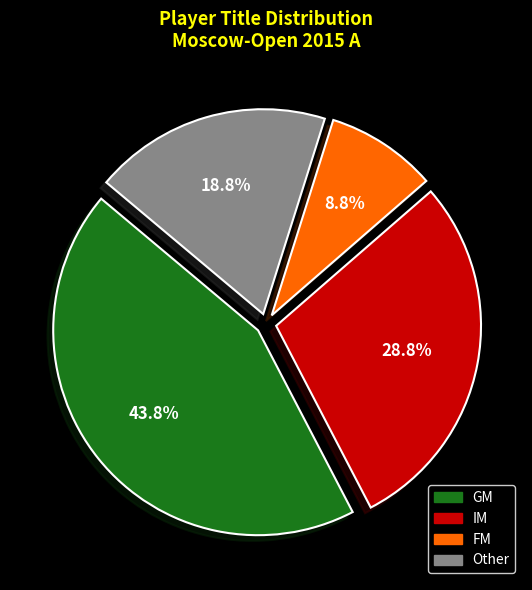

Is there a majority slice in this chart?

No